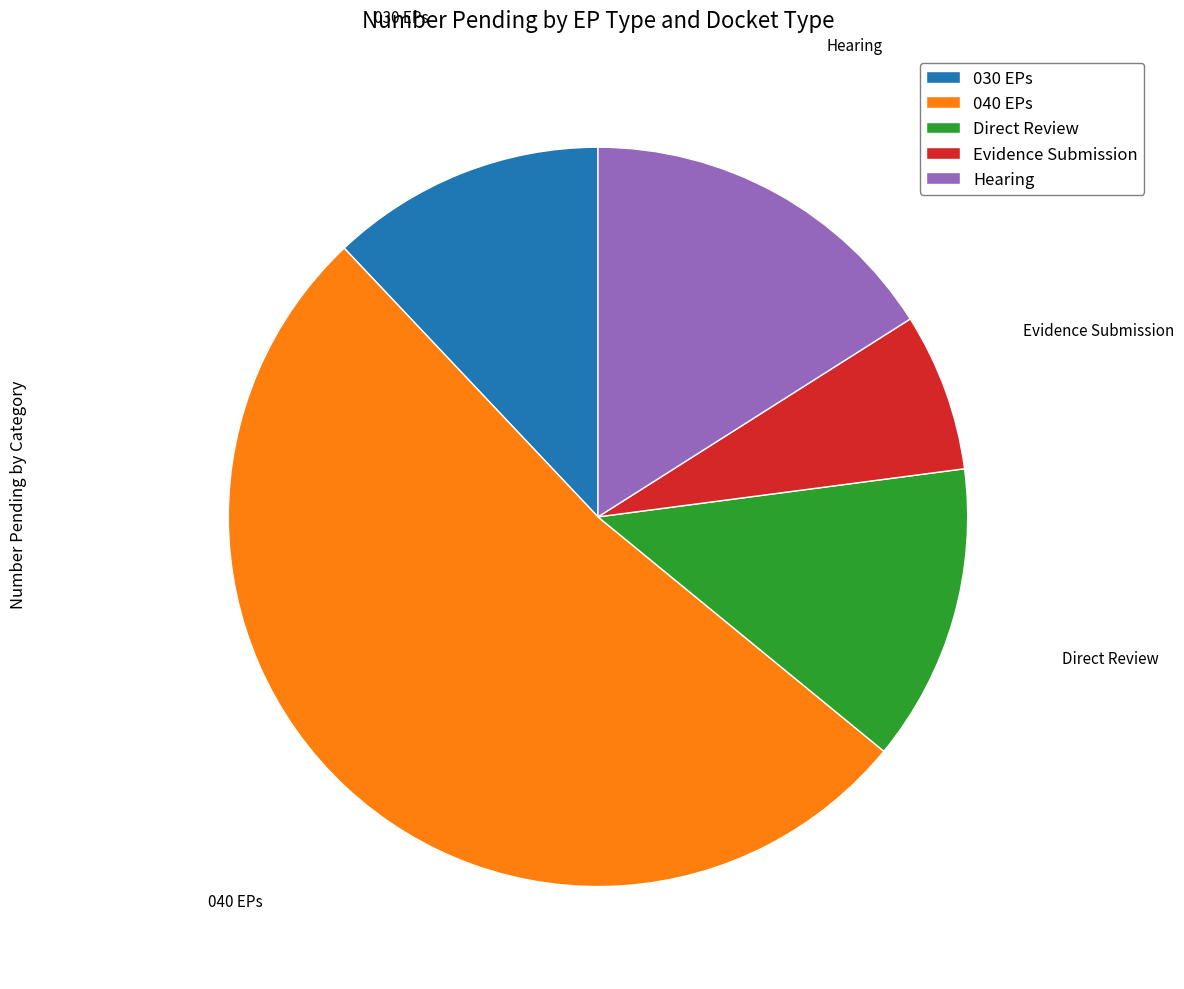

Rank the categories by value from highest to lowest.

040 EPs, Hearing, Direct Review, 030 EPs, Evidence Submission